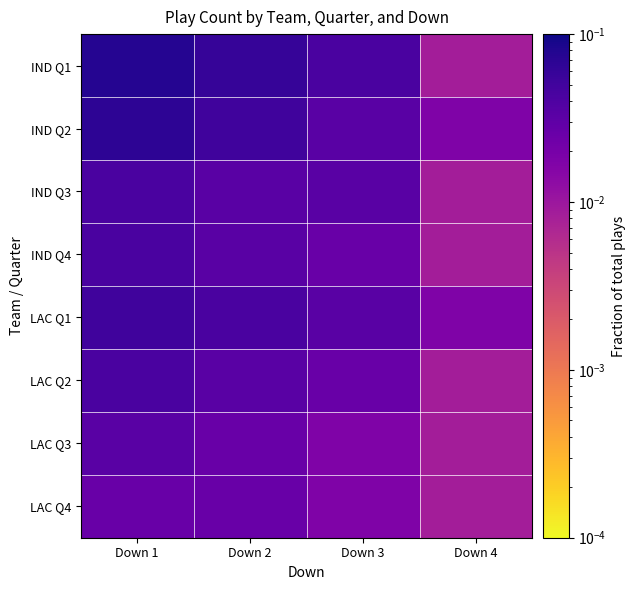

At Down 1, list the series in order from smallest to largest.

LAC Q4, LAC Q3, IND Q3, IND Q4, LAC Q2, LAC Q1, IND Q2, IND Q1